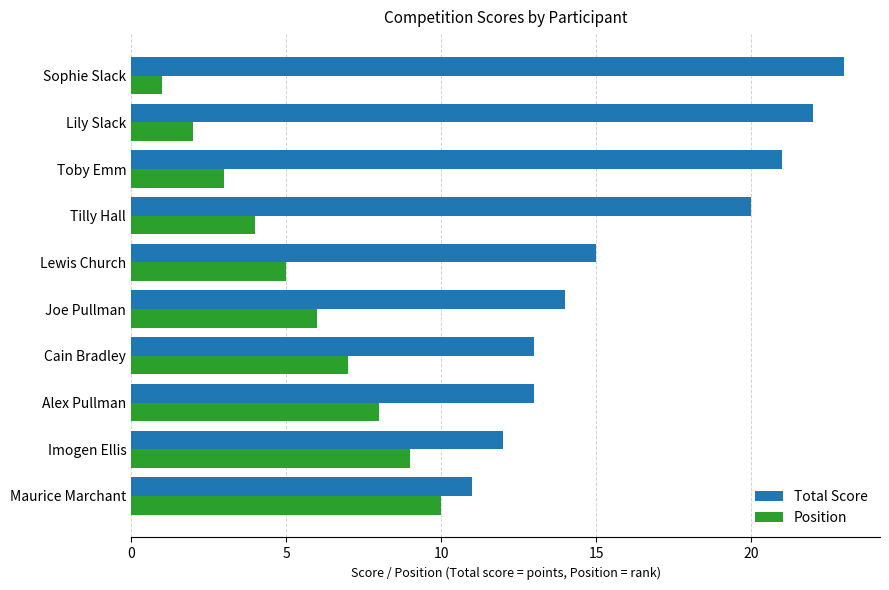

What are all the series names shown in the legend?

Total Score, Position